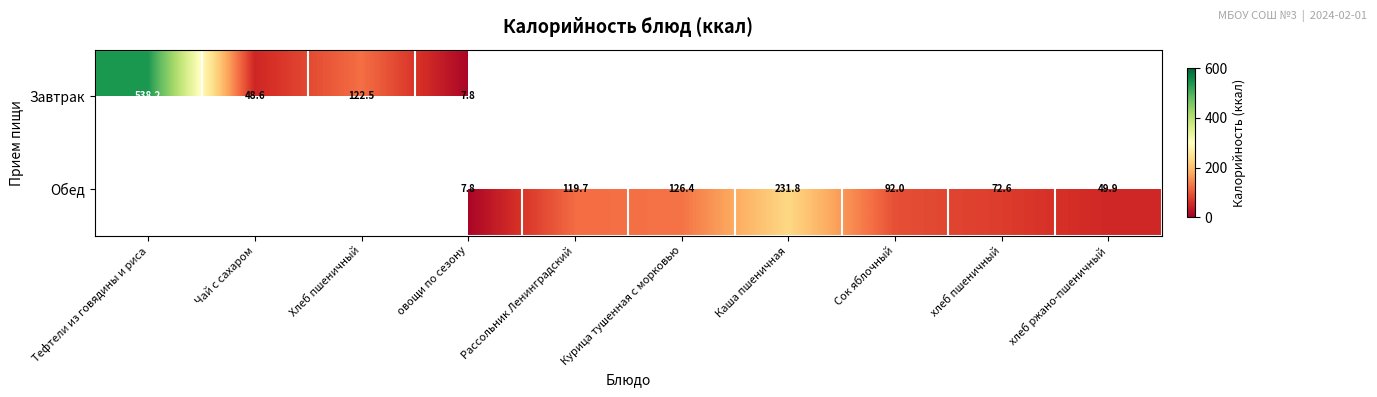

The Обед series shows 231.8 at Каша пшеничная. True or false?

True